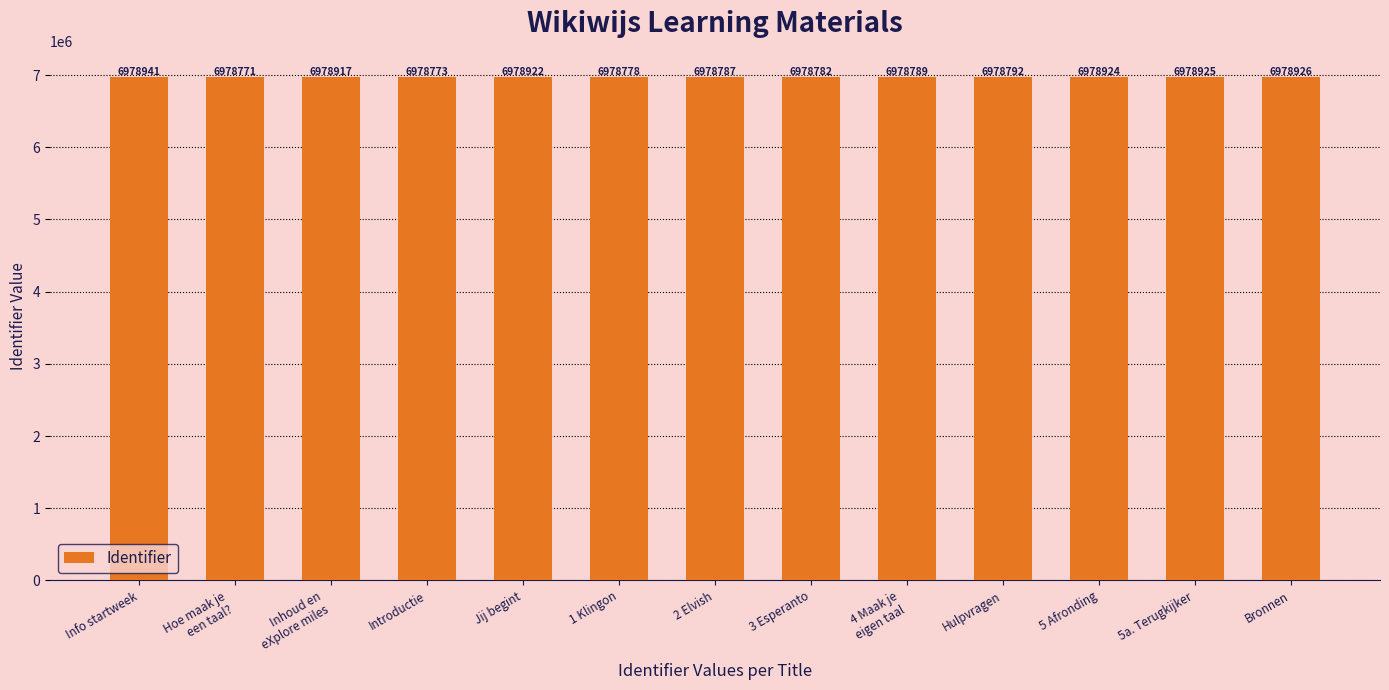

True or false: the data shows 11855798 at Hoe maak je
een taal?.

False